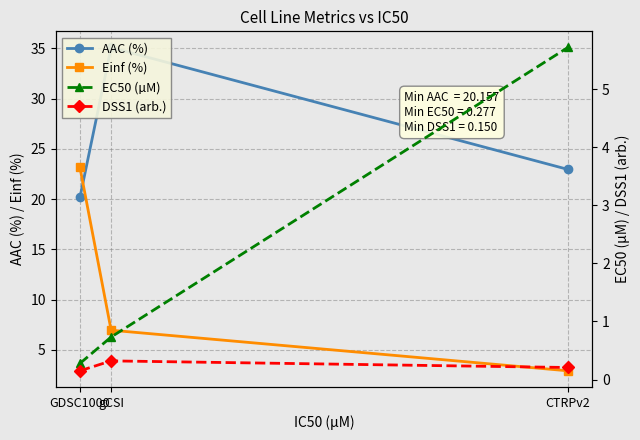

Which has a higher value, CTRPv2 or gCSI?

gCSI